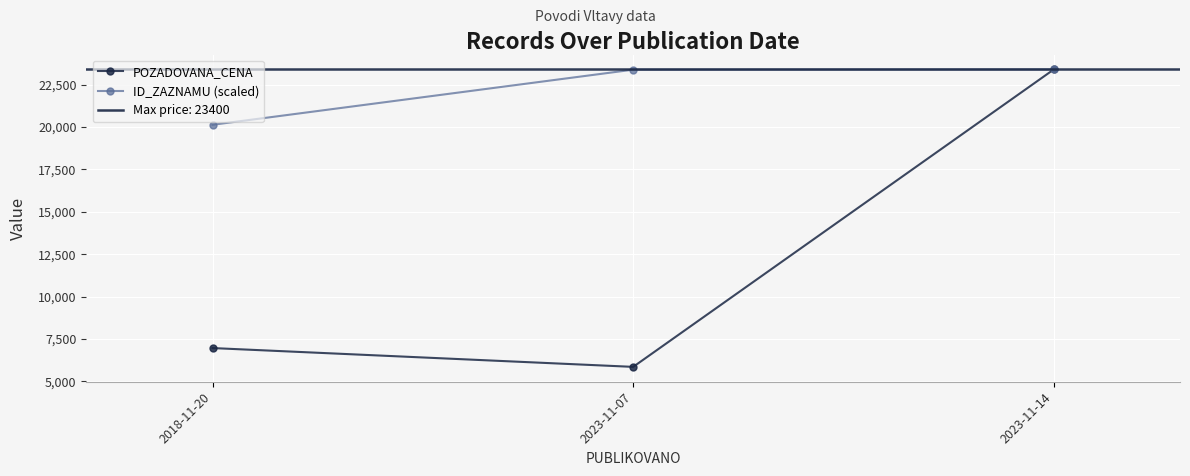

Rank the series by their average value, from highest to lowest.

ID_ZAZNAMU (scaled), POZADOVANA_CENA